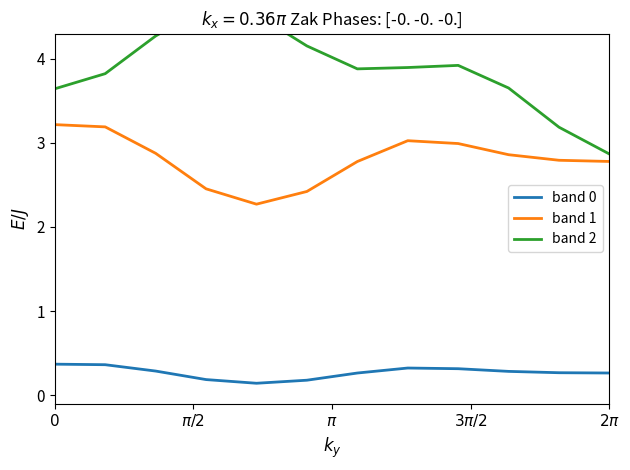

True or false: band 1 and band 0 cross at least once.

False